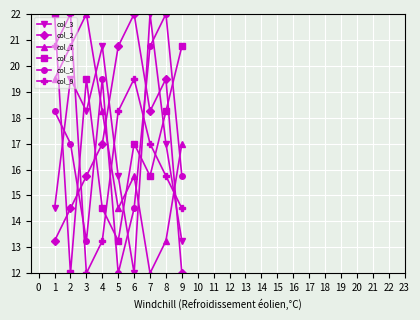

Between 7 and 8, which series saw the biggest shift?

col_3